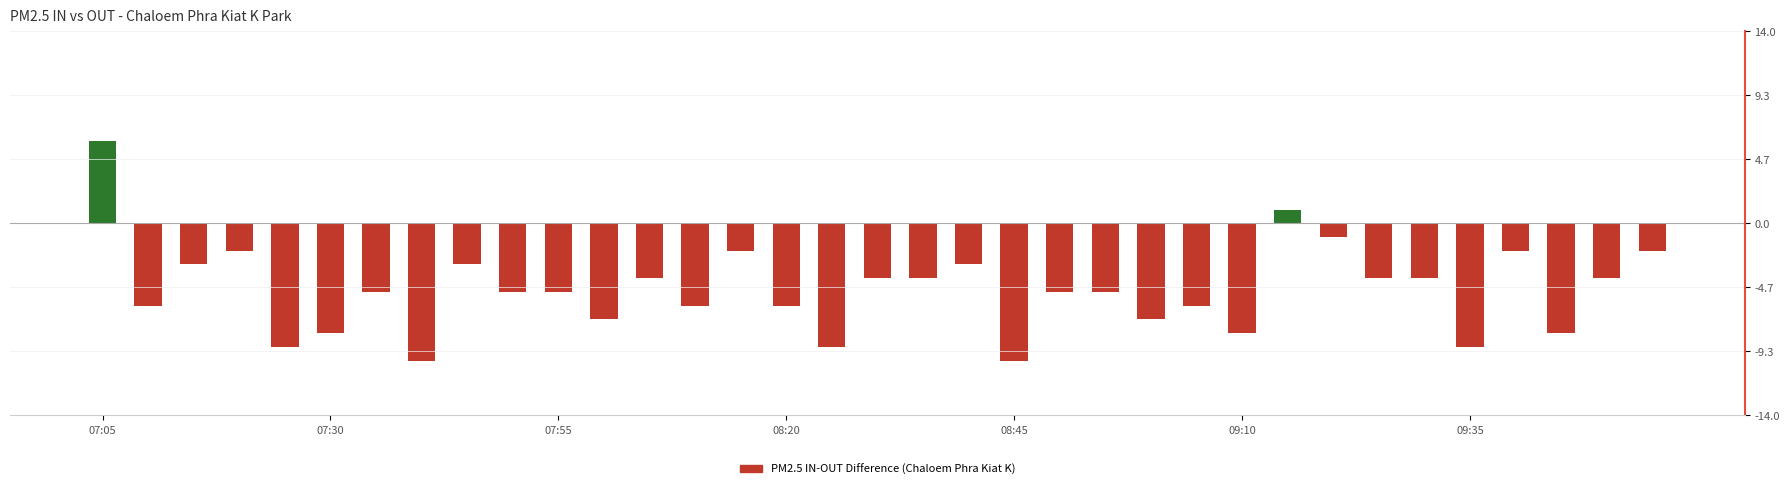

What is the greatest value displayed?

6